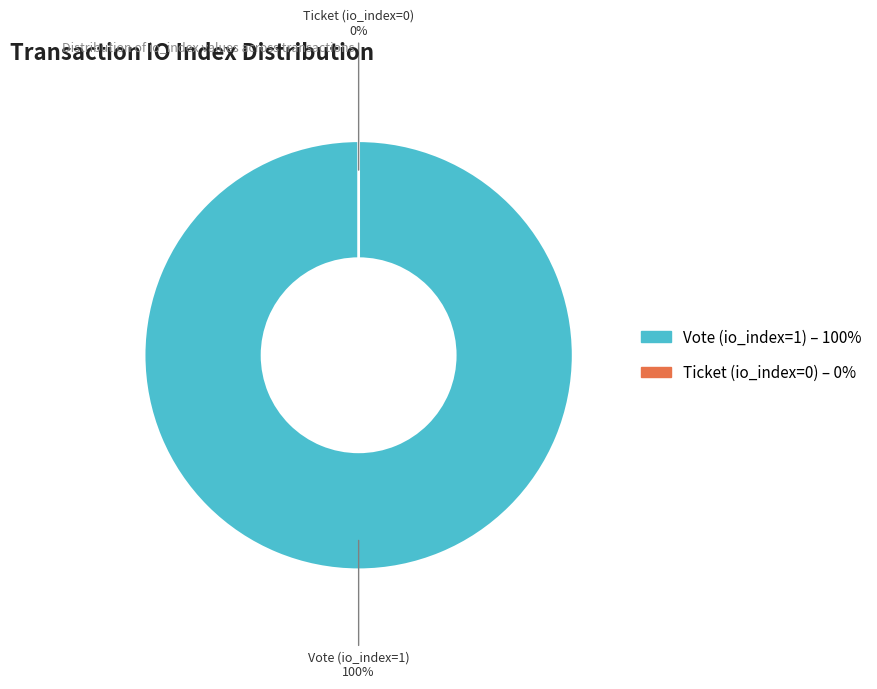

Is Ticket (io_index=0) the majority of the pie?

No